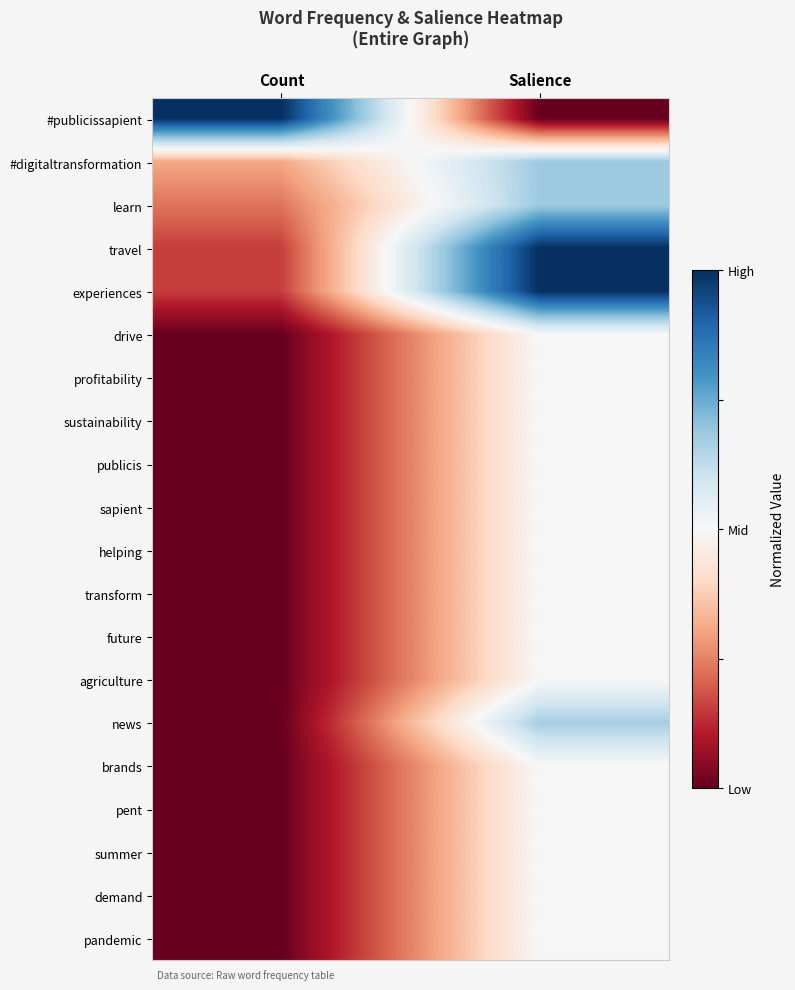

Reading left to right, what are all the values shown in this chart?

#publicissapient: Count=1.0	Salience=-1.0
#digitaltransformation: Count=-0.4	Salience=0.4
learn: Count=-0.5	Salience=0.4
travel: Count=-0.7	Salience=1.0
experiences: Count=-0.7	Salience=1.0
drive: Count=-1.0	Salience=0.0
profitability: Count=-1.0	Salience=0.0
sustainability: Count=-1.0	Salience=0.0
publicis: Count=-1.0	Salience=0.0
sapient: Count=-1.0	Salience=0.0
helping: Count=-1.0	Salience=0.0
transform: Count=-1.0	Salience=0.0
future: Count=-1.0	Salience=0.0
agriculture: Count=-1.0	Salience=0.0
news: Count=-1.0	Salience=0.3
brands: Count=-1.0	Salience=0.0
pent: Count=-1.0	Salience=0.0
summer: Count=-1.0	Salience=0.0
demand: Count=-1.0	Salience=0.0
pandemic: Count=-1.0	Salience=0.0